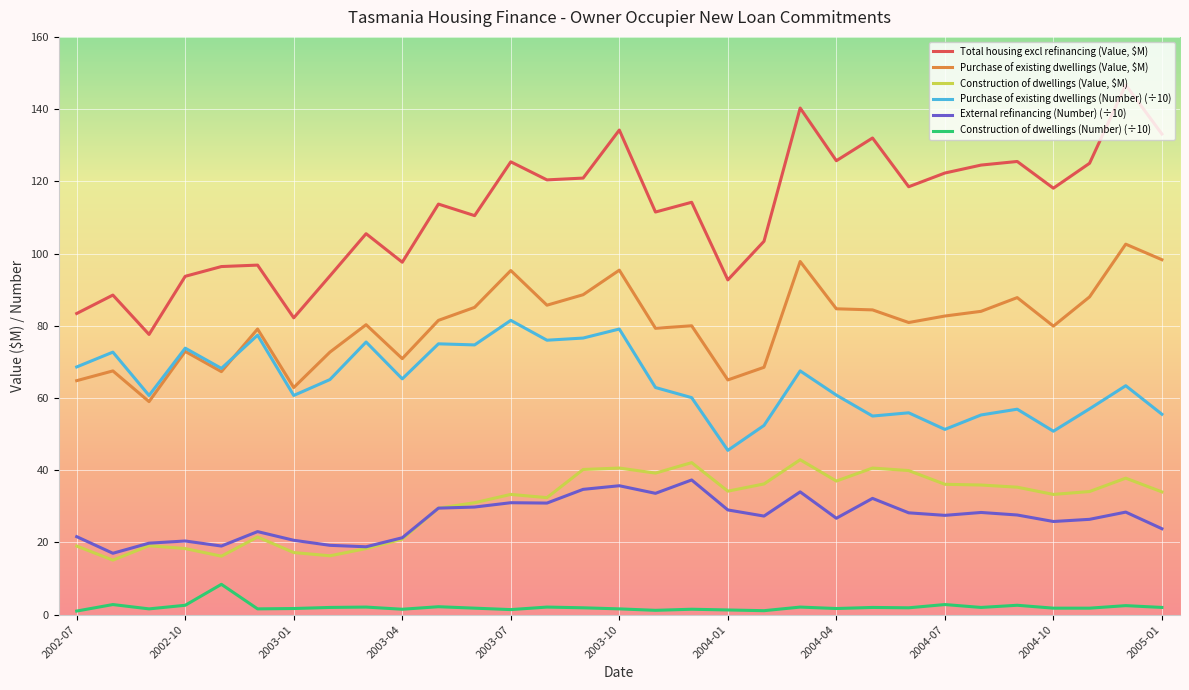

Which series has the largest total across all categories?

Total housing excl refinancing (Value, $M)